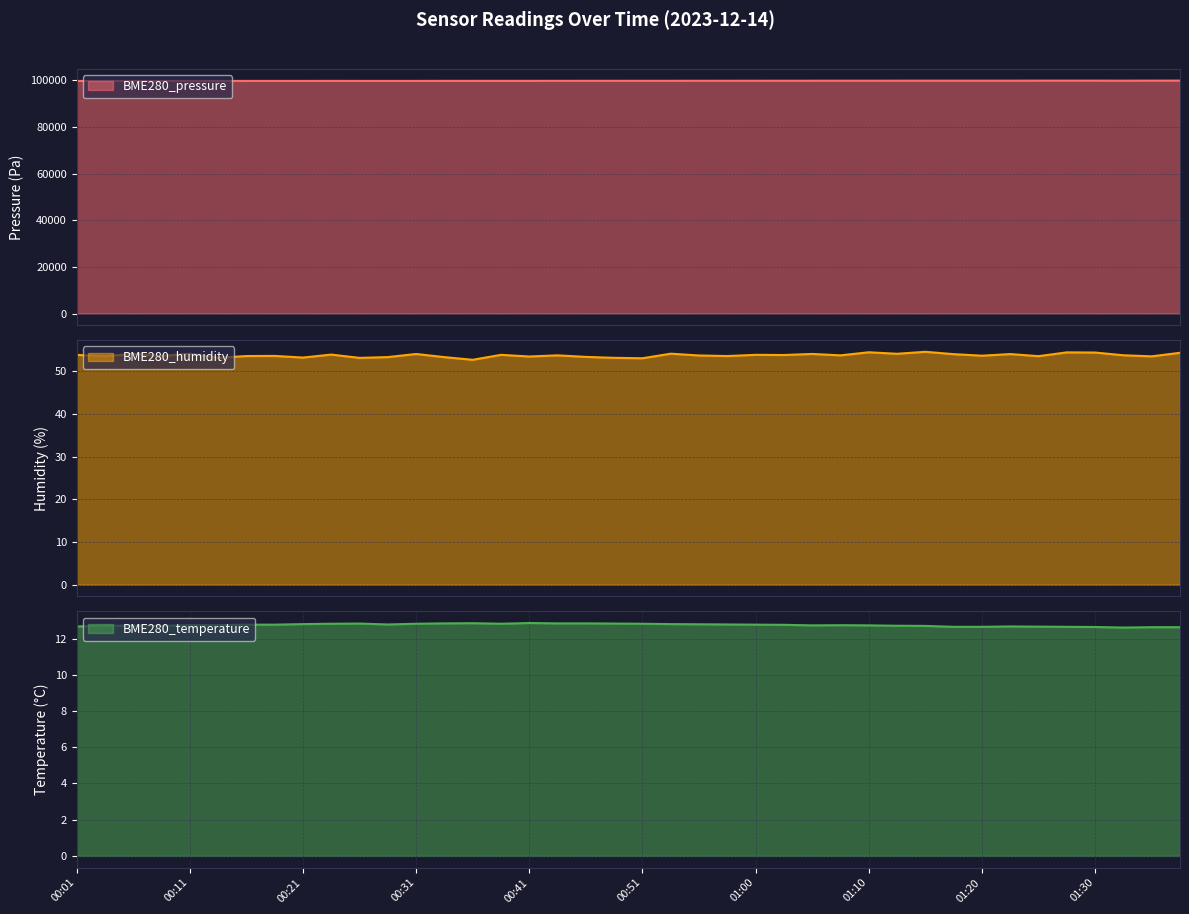

Reading left to right, extract all data points from this chart.

BME280_pressure: 99774.7	99781.8	99783.7	99785.1	99797.3	99792.2	99802.6	99802.6	99808.0	99821.6	99810.8	99809.4	99810.7	99830.2	99831.1	99836.7	99833.8	99840.2	99845.3	99843.5	99855.9	99855.8	99864.0	99868.9	99874.7	99886.3	99886.0	99896.9	99896.0	99901.6	99910.8	99911.9	99911.9	99915.5	99923.7	99921.9	99925.2	99913.9	99925.9	99935.1
BME280_humidity: 53.9	53.5	54.1	53.6	54.1	53.2	53.6	53.6	53.2	53.9	53.2	53.4	54.1	53.3	52.7	53.9	53.5	53.8	53.4	53.2	53.1	54.1	53.7	53.6	53.9	53.8	54.1	53.8	54.5	54.1	54.6	54.0	53.7	54.1	53.6	54.5	54.4	53.8	53.5	54.4
BME280_temperature: 12.7	12.7	12.7	12.7	12.7	12.7	12.8	12.8	12.8	12.8	12.8	12.8	12.8	12.8	12.8	12.8	12.9	12.8	12.8	12.8	12.8	12.8	12.8	12.8	12.8	12.8	12.7	12.7	12.7	12.7	12.7	12.7	12.7	12.7	12.7	12.7	12.6	12.6	12.6	12.6